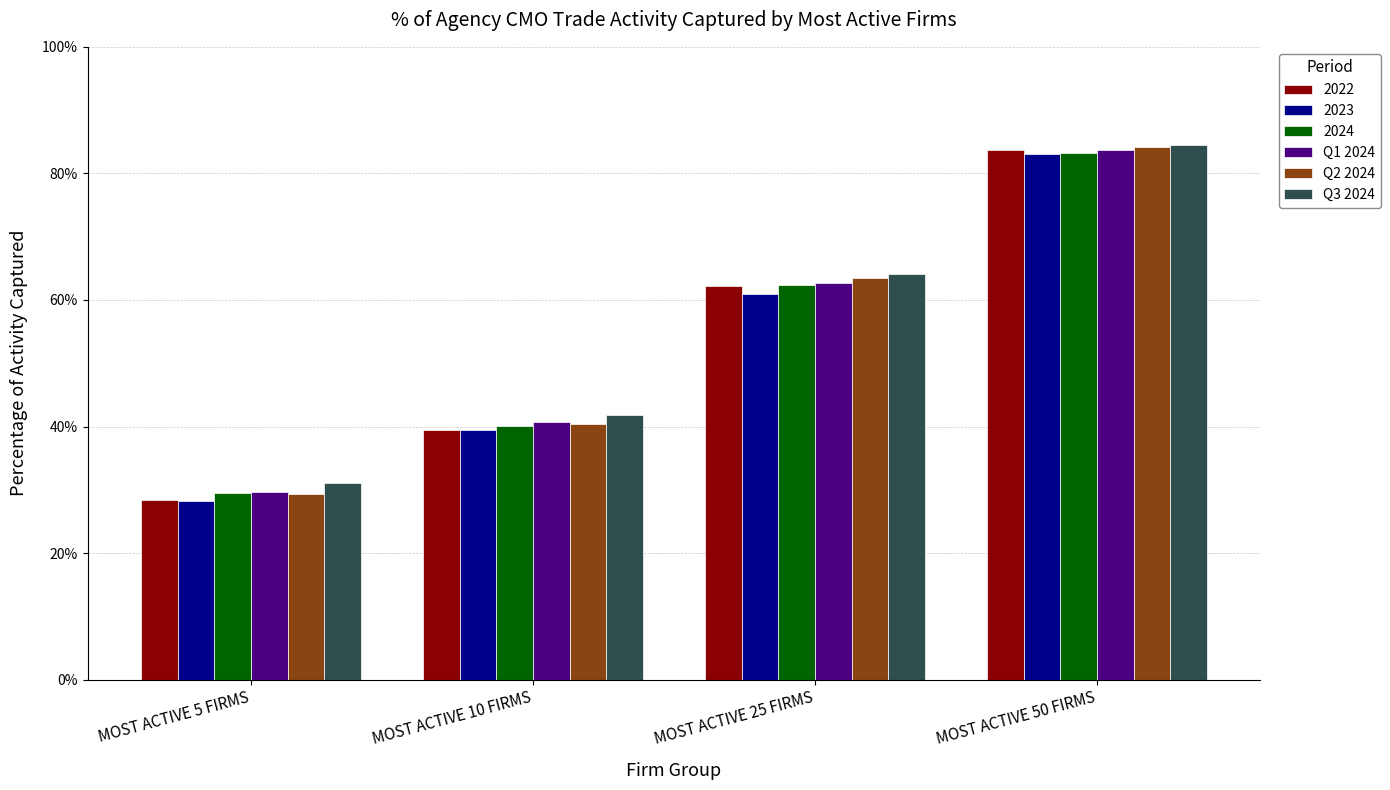

Is it true that Q1 2024 equals 0.5 at MOST ACTIVE 5 FIRMS?

False